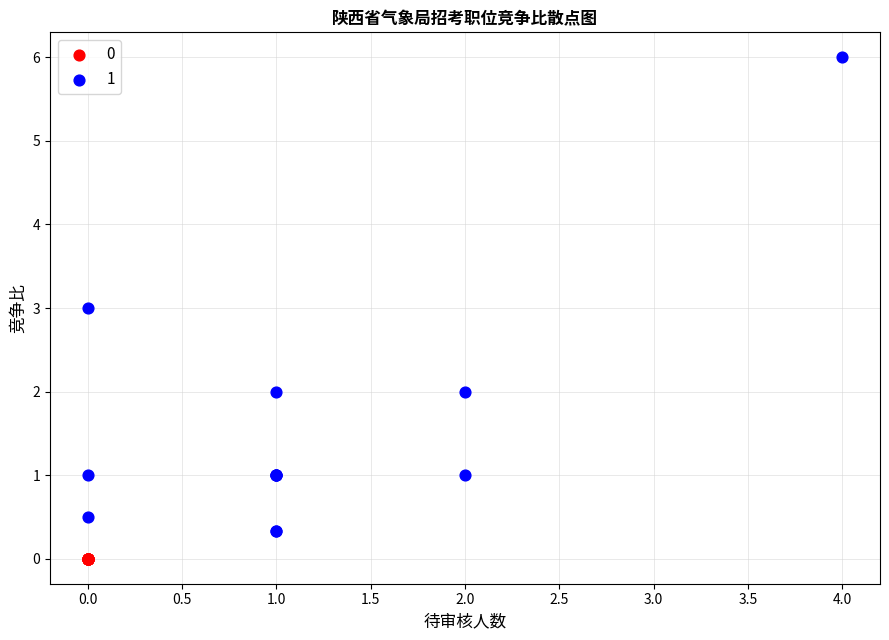

Which series reaches the minimum Y coordinate?

0